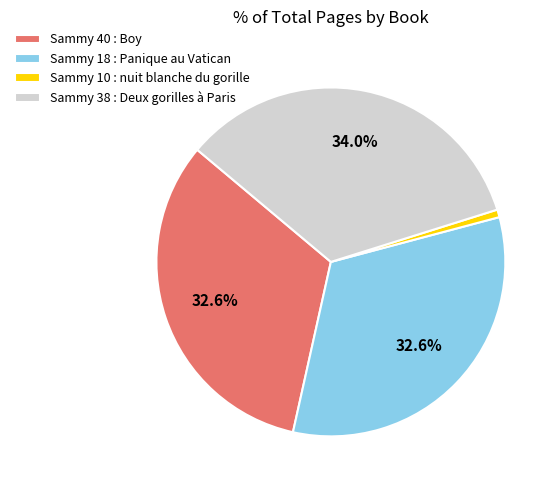

True or false: Sammy 40 : Boy accounts for 48% of the total.

False